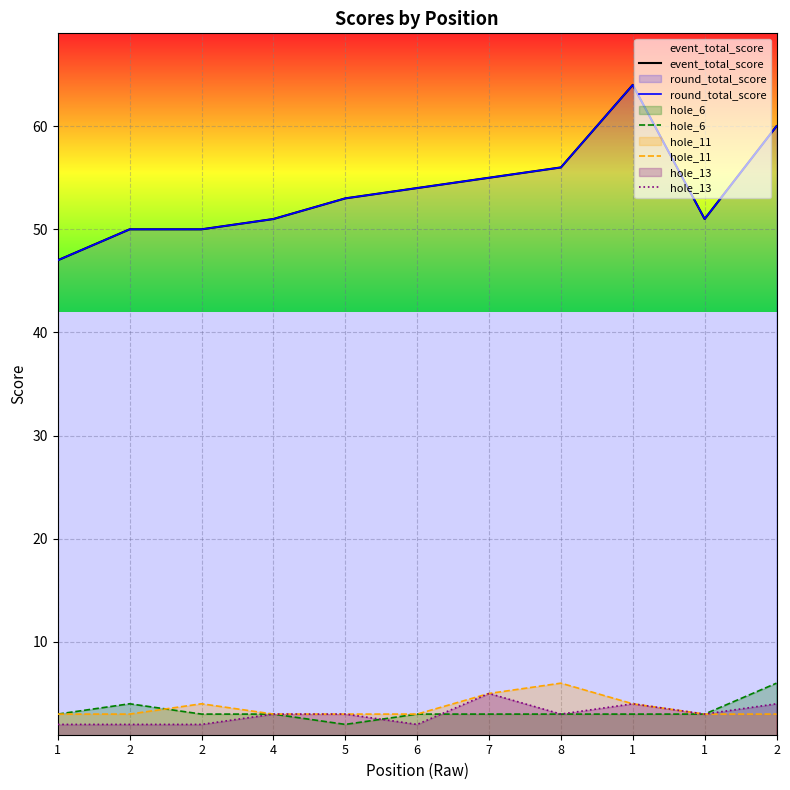

What is the minimum value for event_total_score?

47